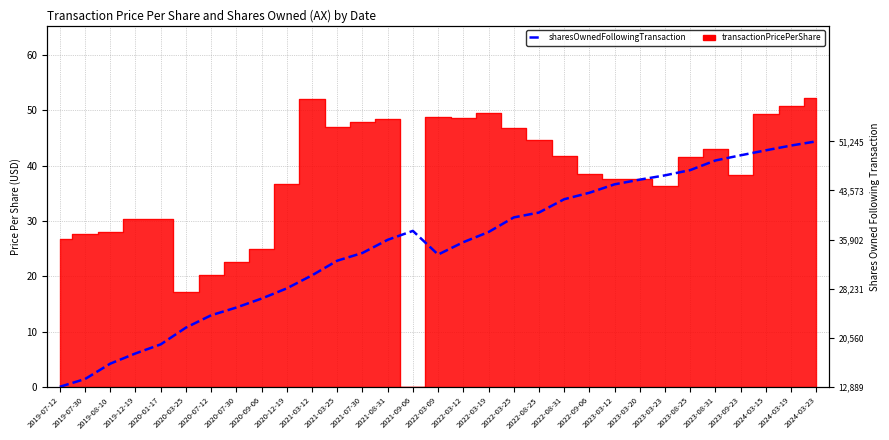

What is the value of the 28th point from the left?

41.9